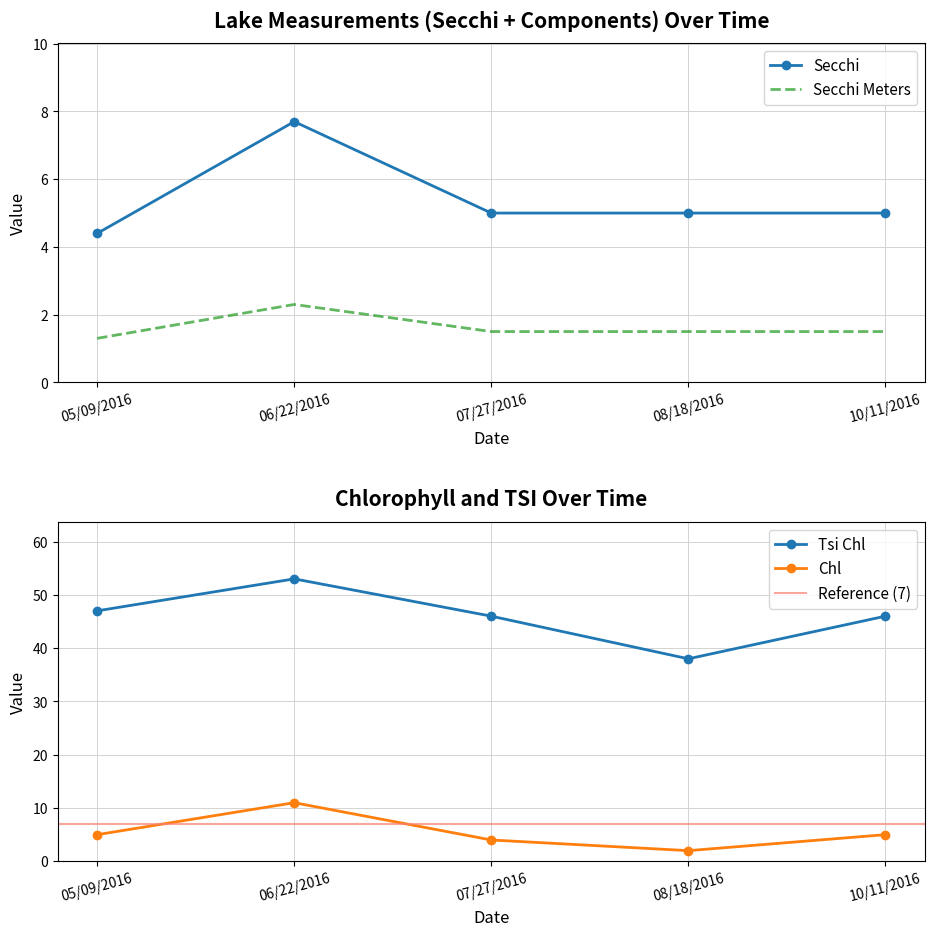

How many lines are shown in the chart?

4